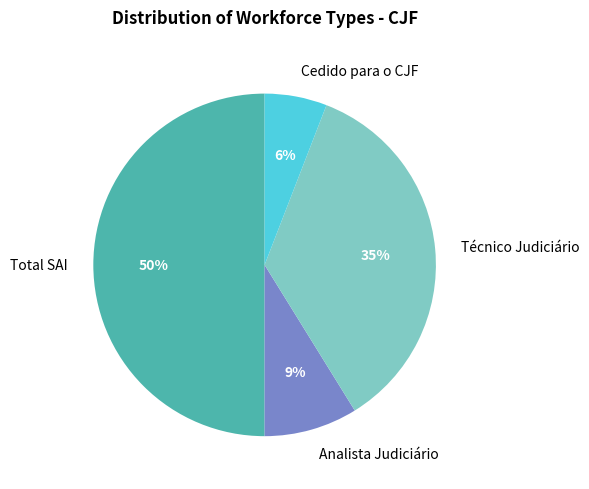

Which category has the biggest portion of the pie?

Total SAI